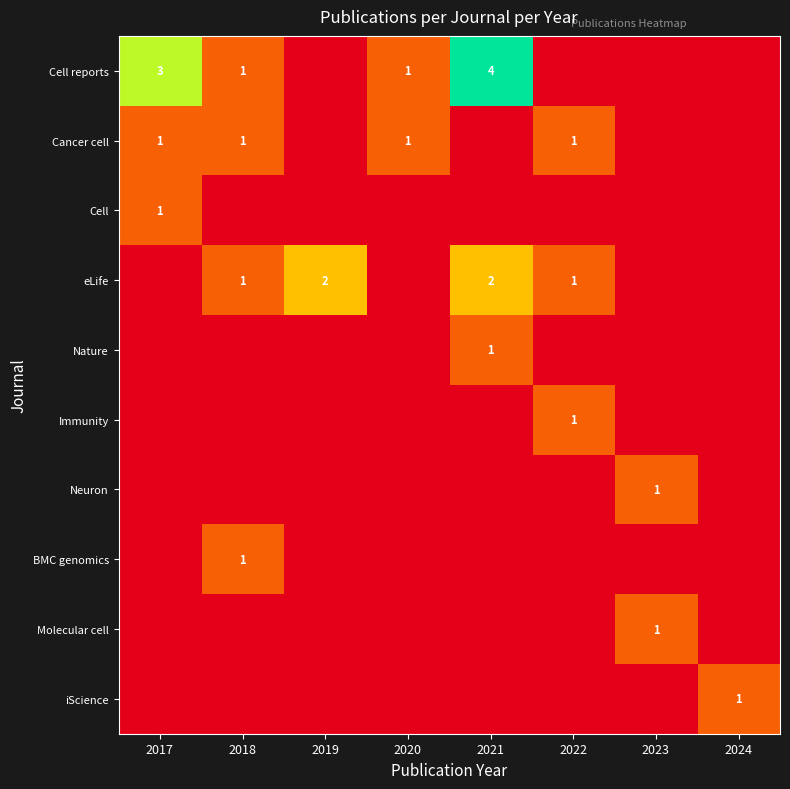

Is it true that Cell reports equals 7 at 2021?

False